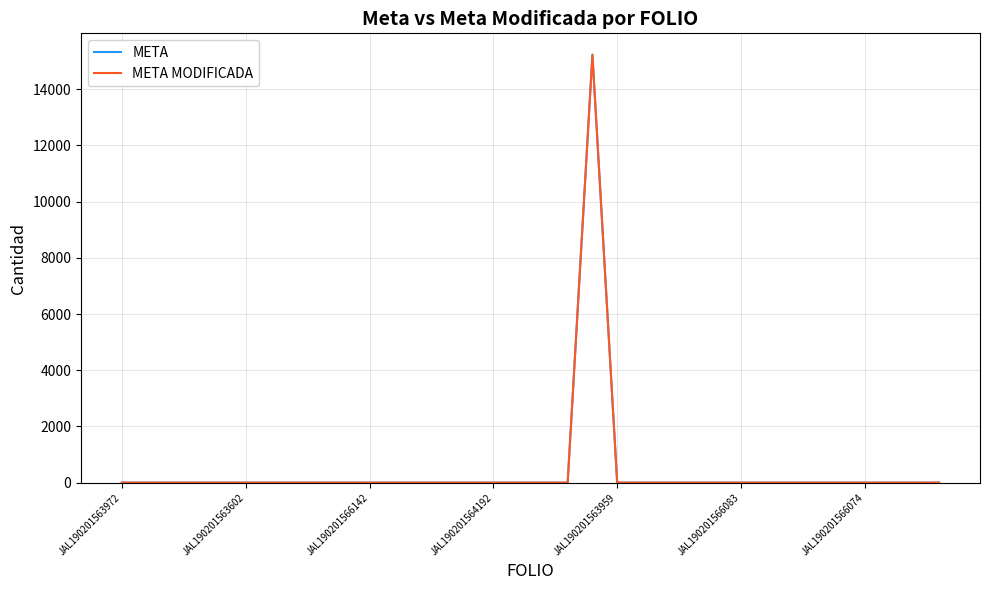

What is the label of the 2nd point from the right?

32